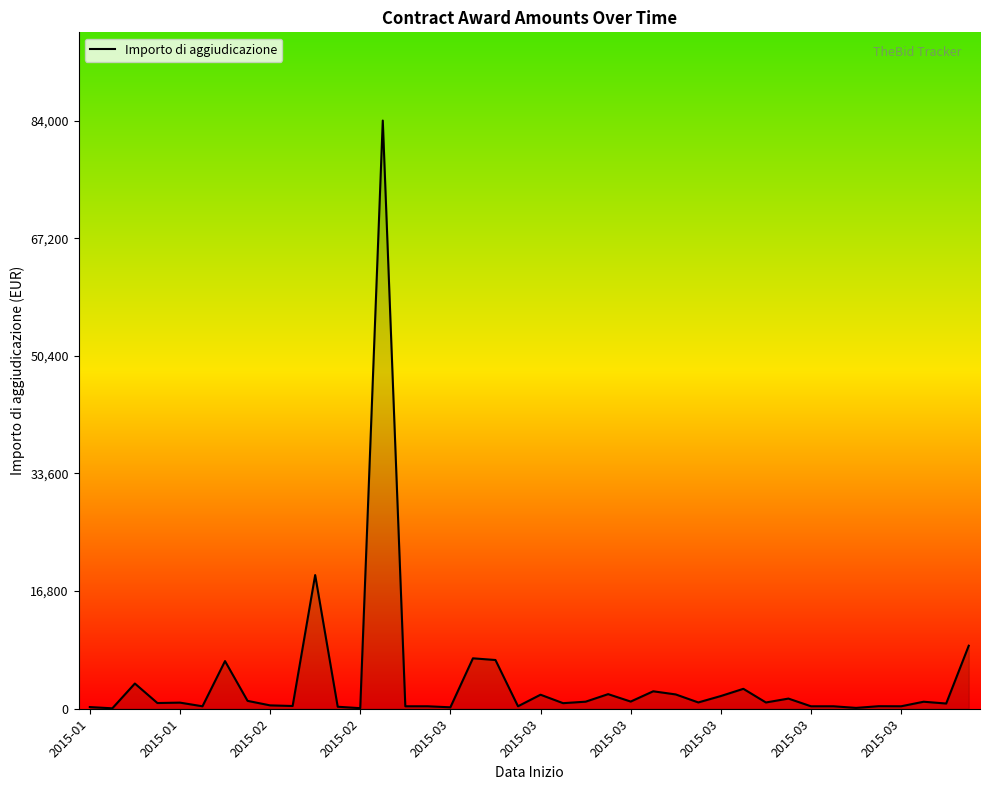

What is the greatest value displayed?

84000.0